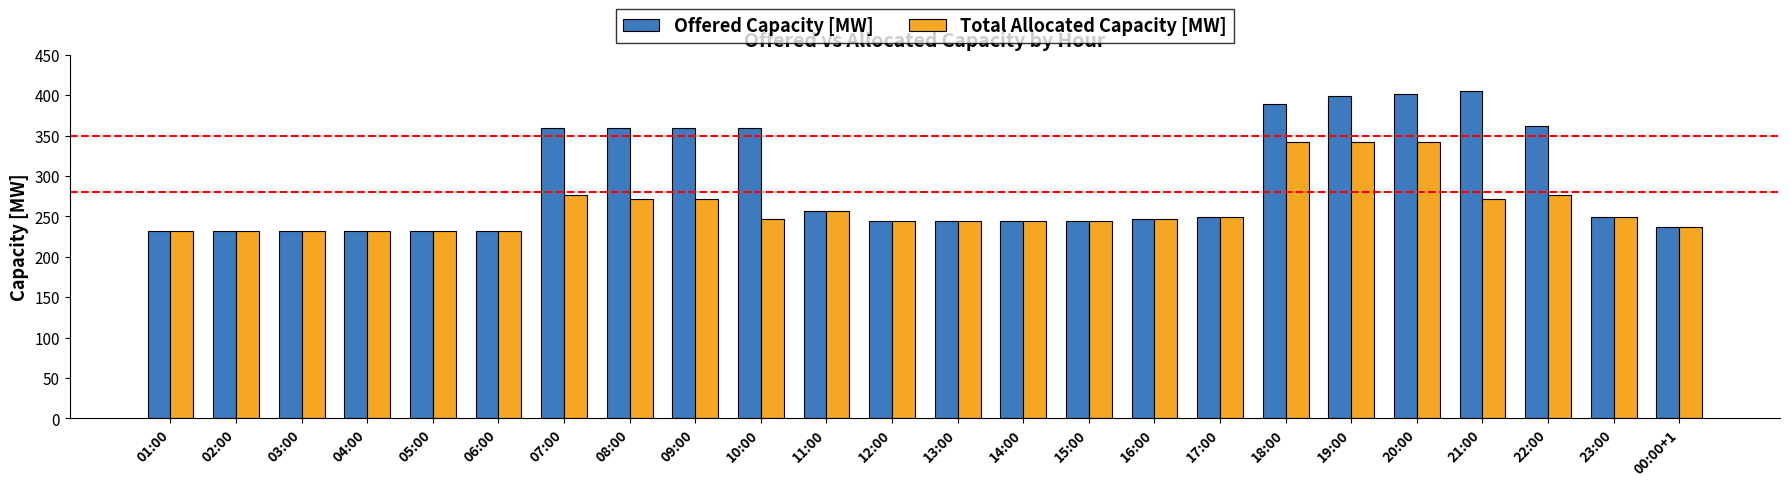

What is the total value across all series at 12:00?

488